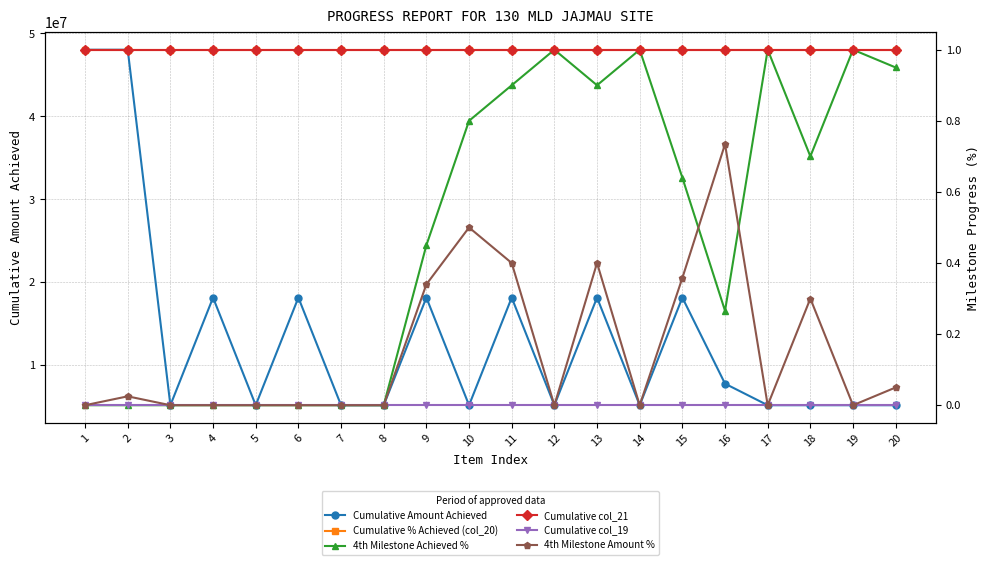

Does the chart display data point markers on the line(s)?

Yes